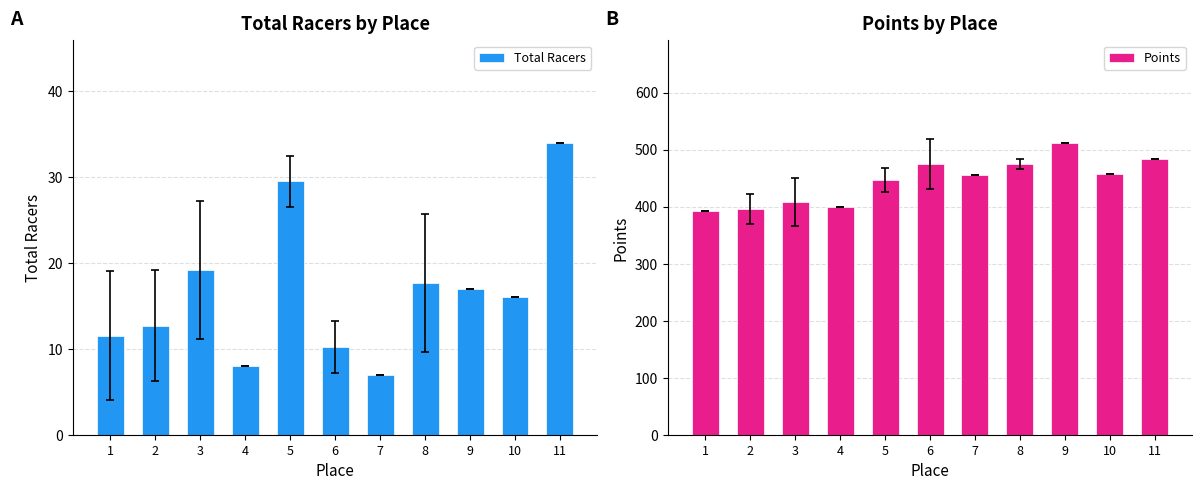

What is the sum of the Points values at 1 and 10?

850.4